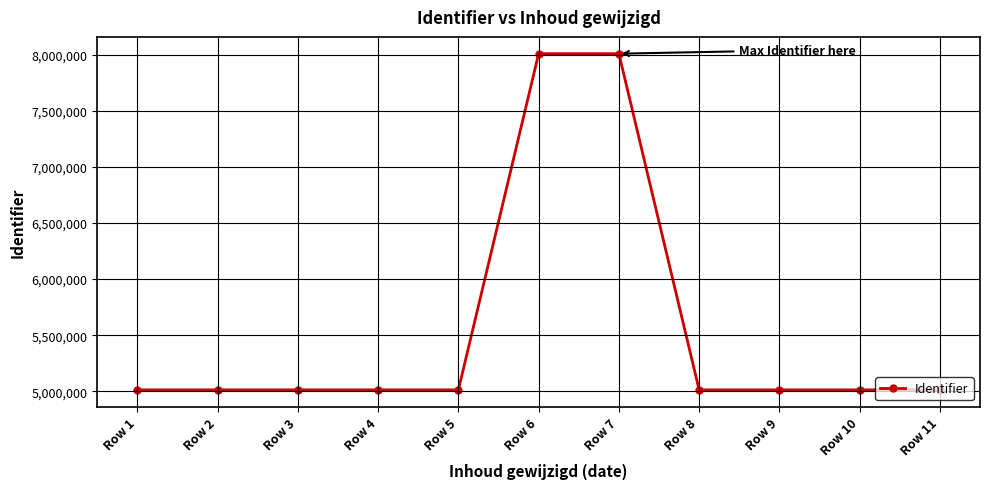

What is the maximum value shown in the chart?

8007536